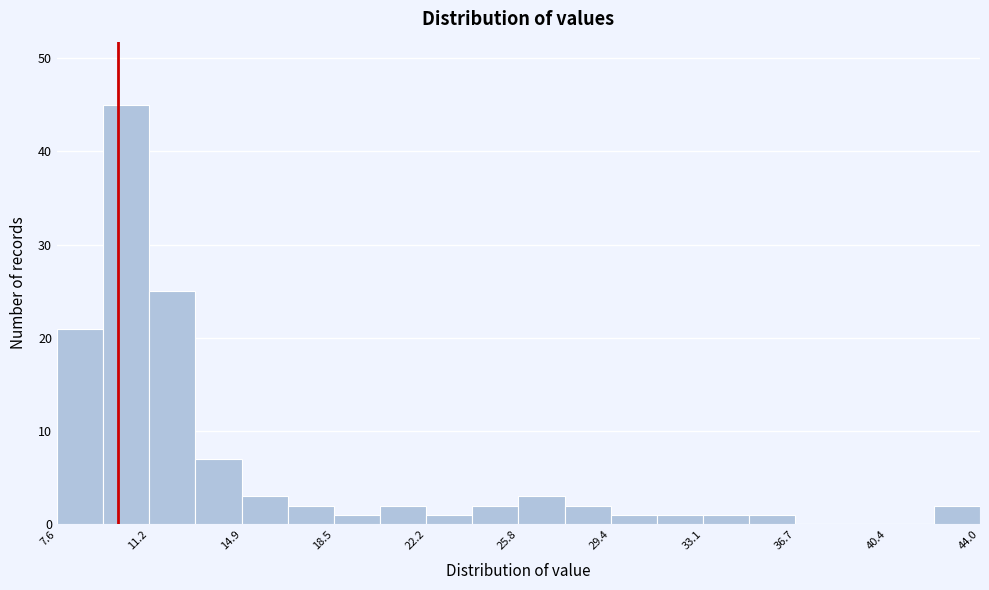

Read against the x-axis, roughly where is the centre of the tallest bar?

10.5